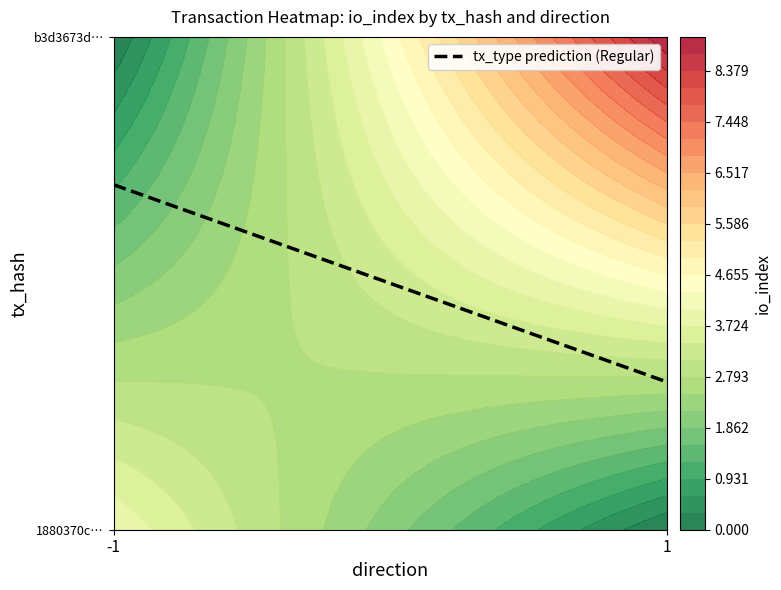

Reading left to right, list all the values displayed in this chart.

1880370cba83054018fcb270b900d46038e8ac5: direction=-1	io_index=4
b3d3673d50e0e8e43621b327a73767d2a036ef2: direction=1	io_index=9